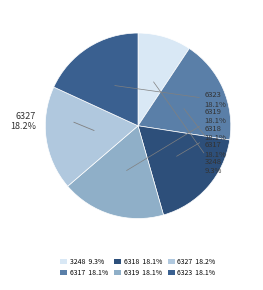

What is the change in value from 3248 to 6319?

+3071